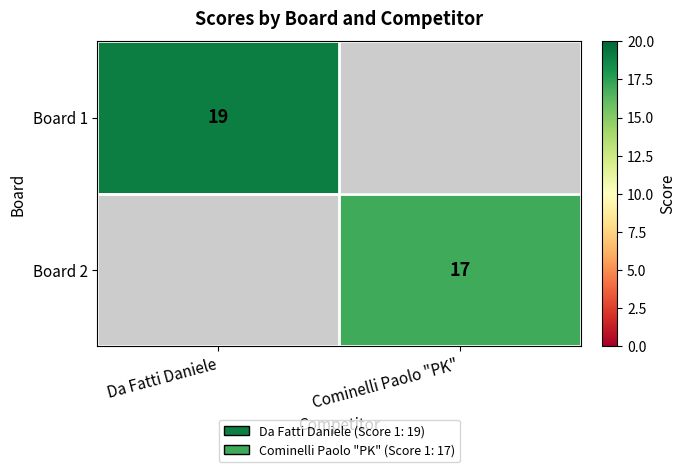

The value of Board 2 at Cominelli Paolo "PK" is 17. True or false?

True